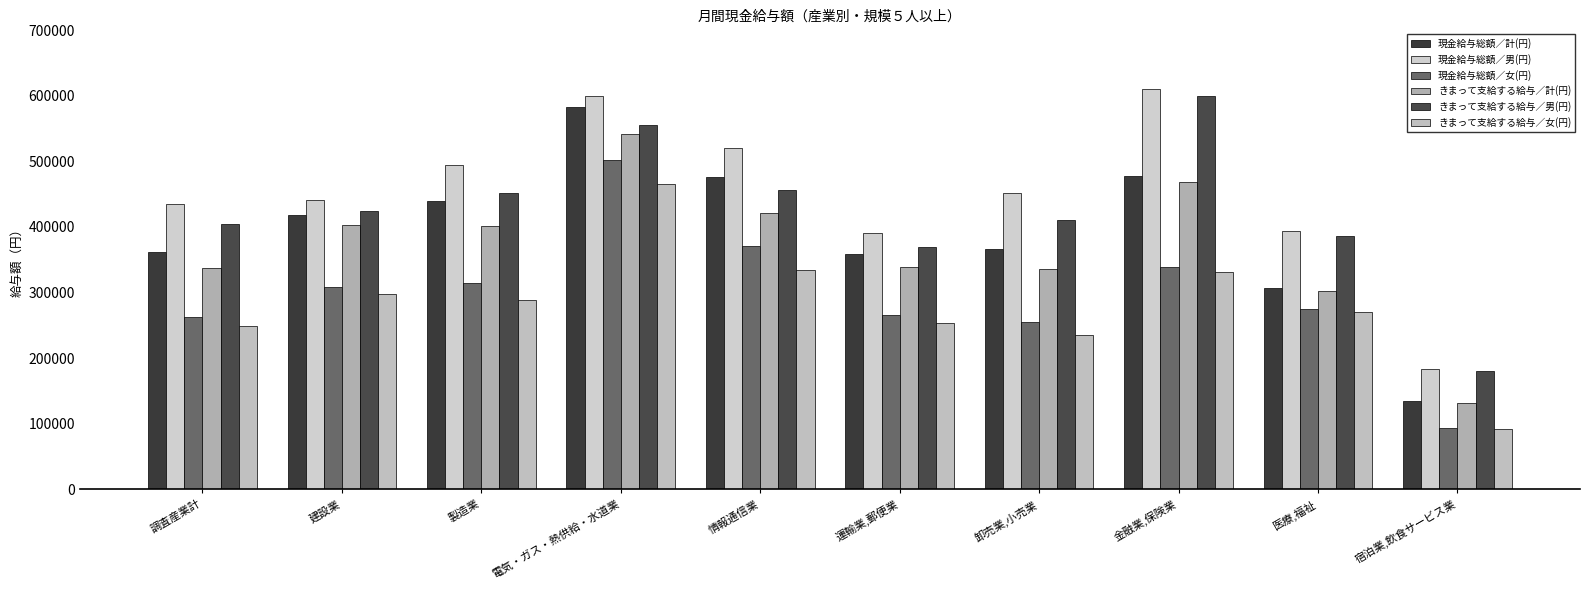

Reading left to right, extract all data points from this chart.

現金給与総額／計(円): 361250	418139	439094	583493	476511	358280	366370	477743	307125	134264
現金給与総額／男(円): 435078	441127	493979	598916	520140	390789	451081	609638	393046	183939
現金給与総額／女(円): 262047	308899	315216	502106	370799	265411	254641	339160	274536	94218
きまって支給する給与／計(円): 337840	402628	401268	541419	420949	339599	335643	468447	301921	131544
きまって支給する給与／男(円): 404229	424610	451202	555947	456972	369666	411220	598749	385875	179726
きまって支給する給与／女(円): 248632	298171	288566	464752	333665	253705	235962	331538	270077	92702